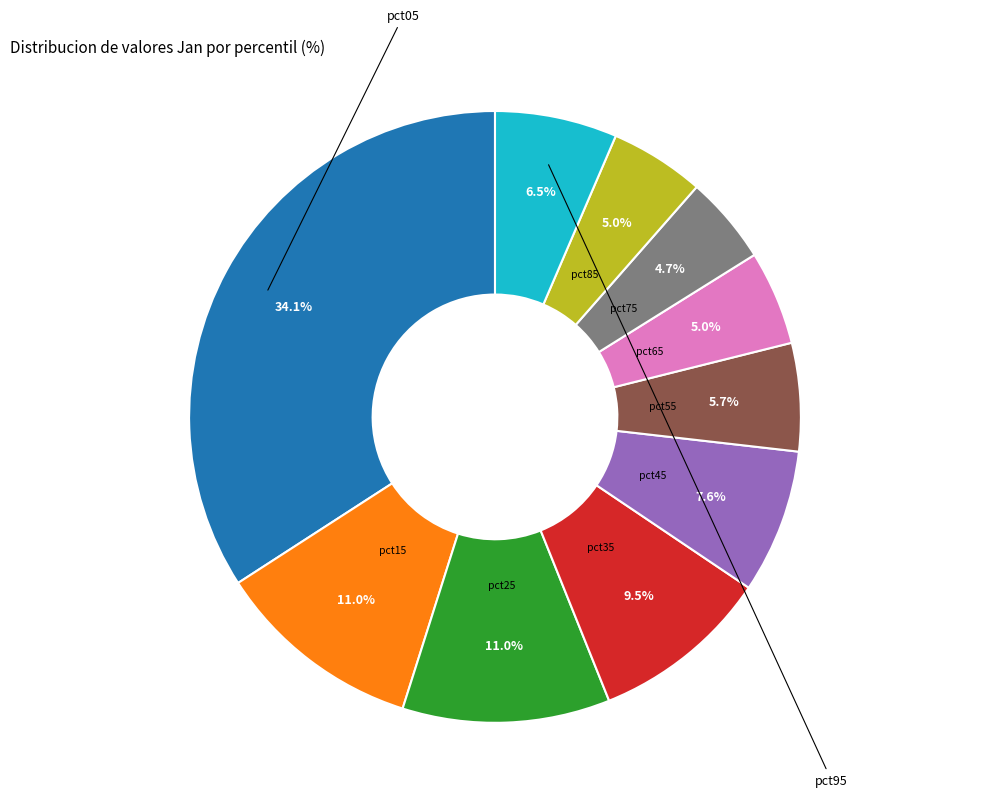

How many segments does this pie chart have?

10